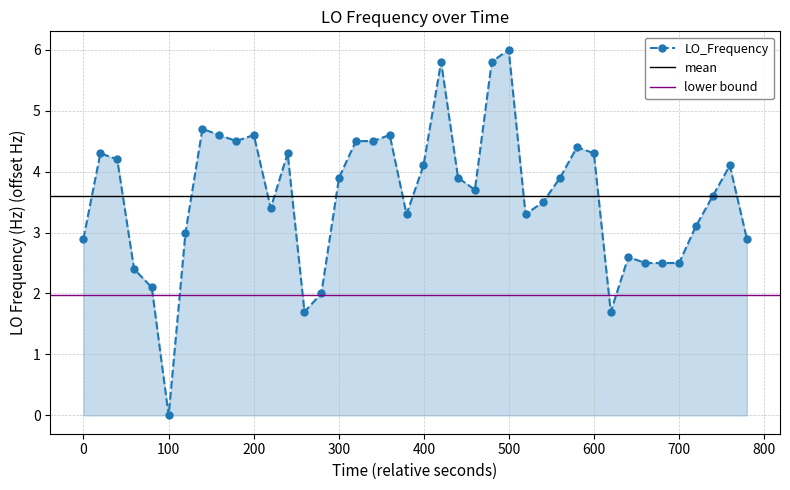

What is the value of the LO_Frequency point at the 20th from the left?

3.3